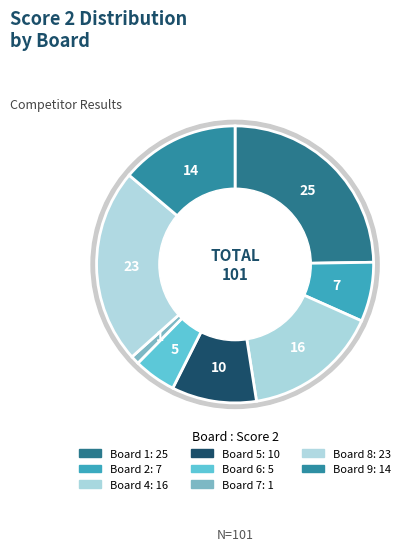

The Board 1 slice represents 25% of the pie. True or false?

True